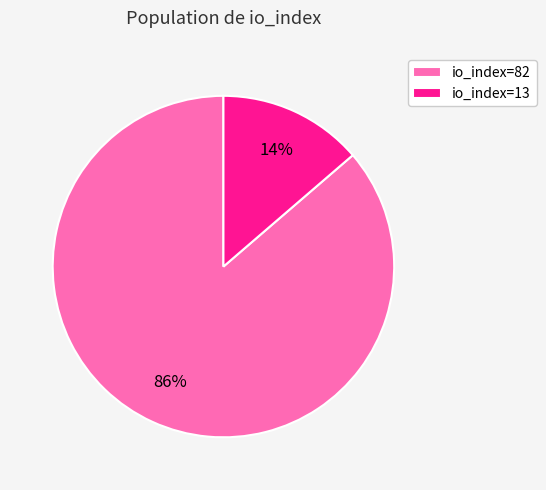

Which slice is the smallest?

io_index=13